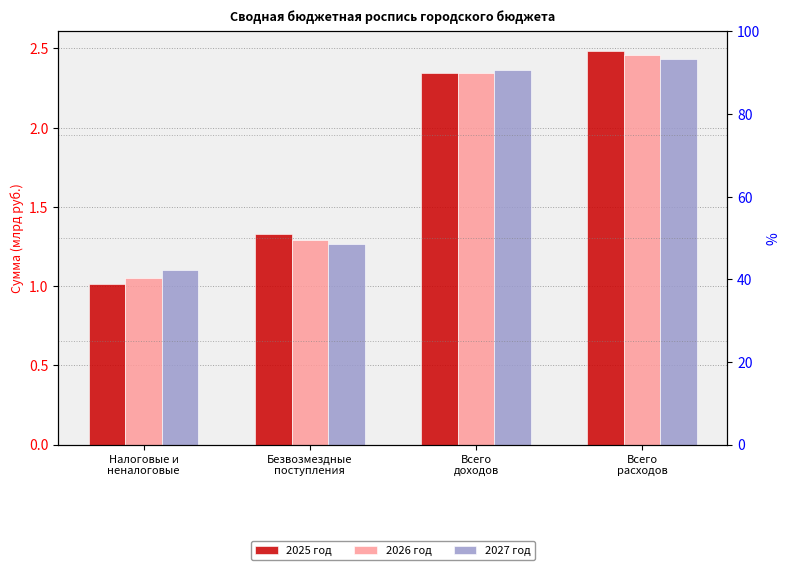

Is it true that 2027 год equals 2.4 at Всего
расходов?

True